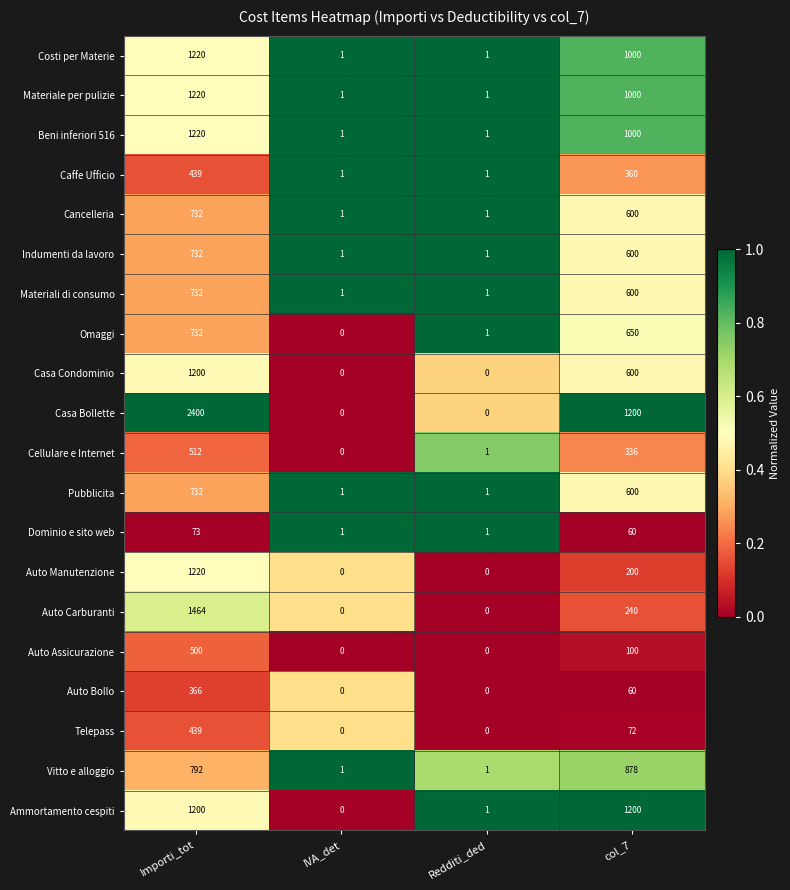

Where is Materiali di consumo nearest to the value 366?

col_7